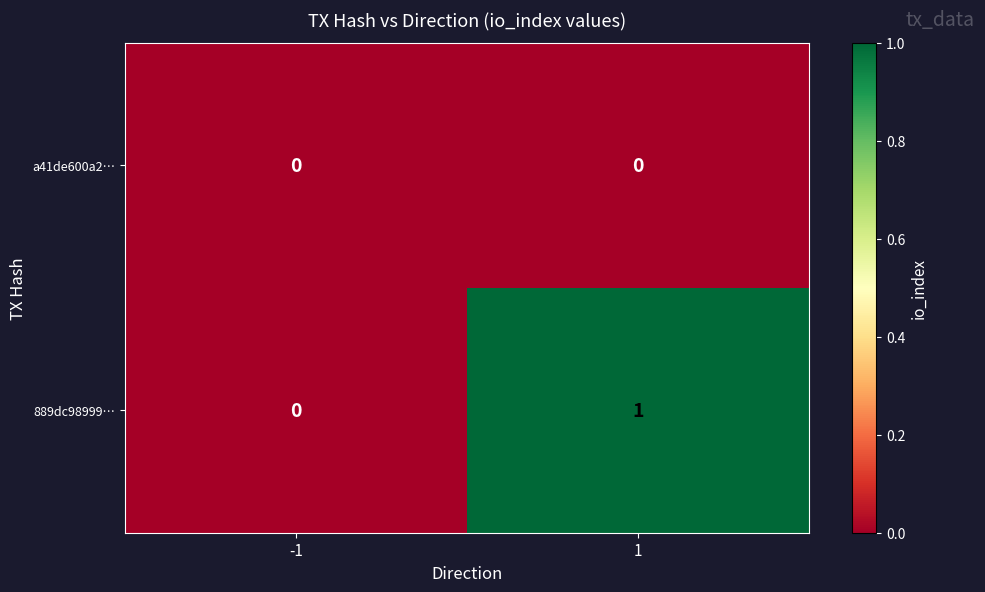

Which series has the largest total across all categories?

889dc98999…